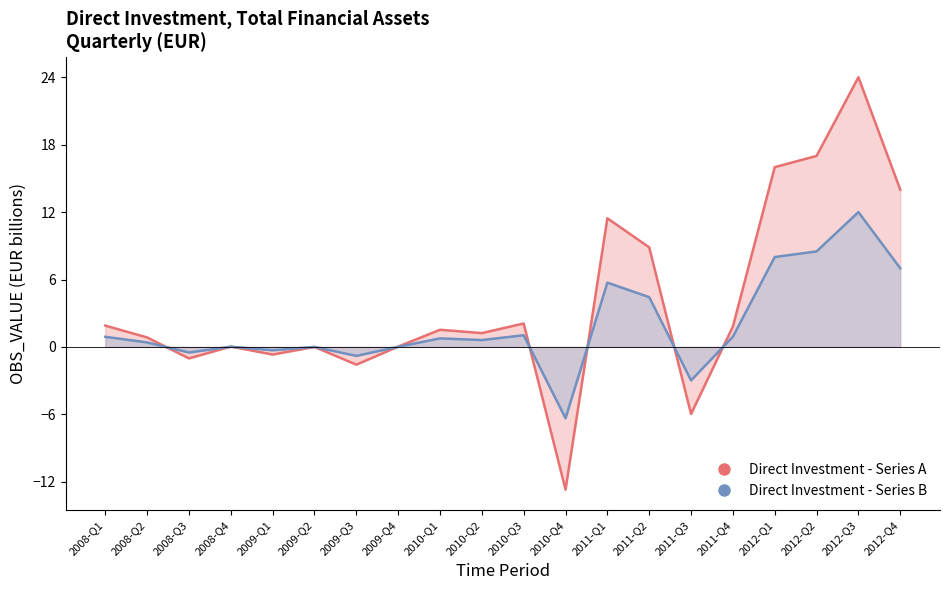

What is the minimum value shown in the chart?

-12.7